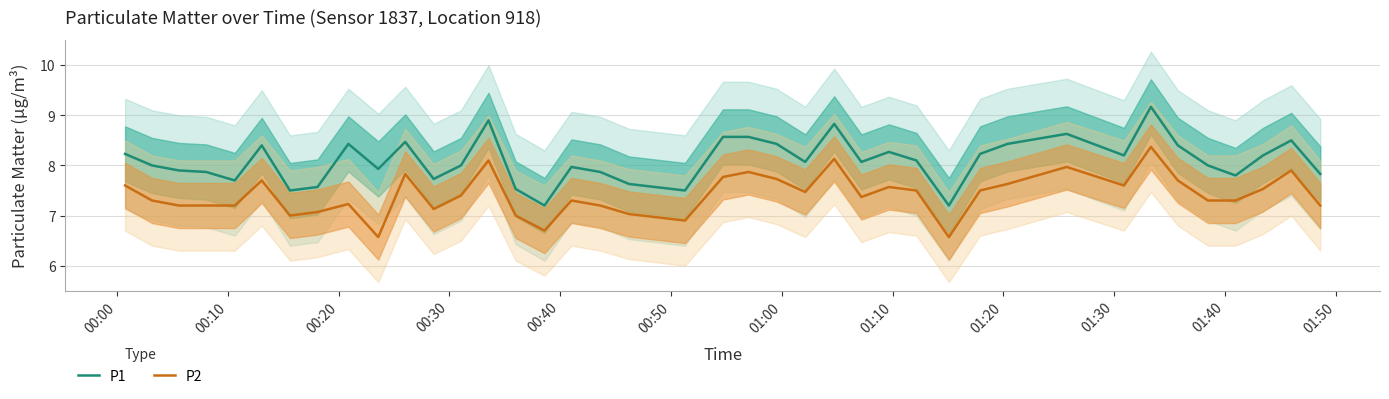

True or false: P1 and P2 intersect in this chart.

False